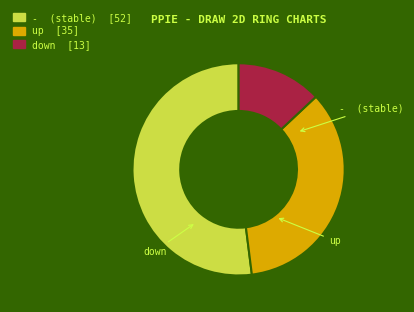

Which category accounts for the majority?

-